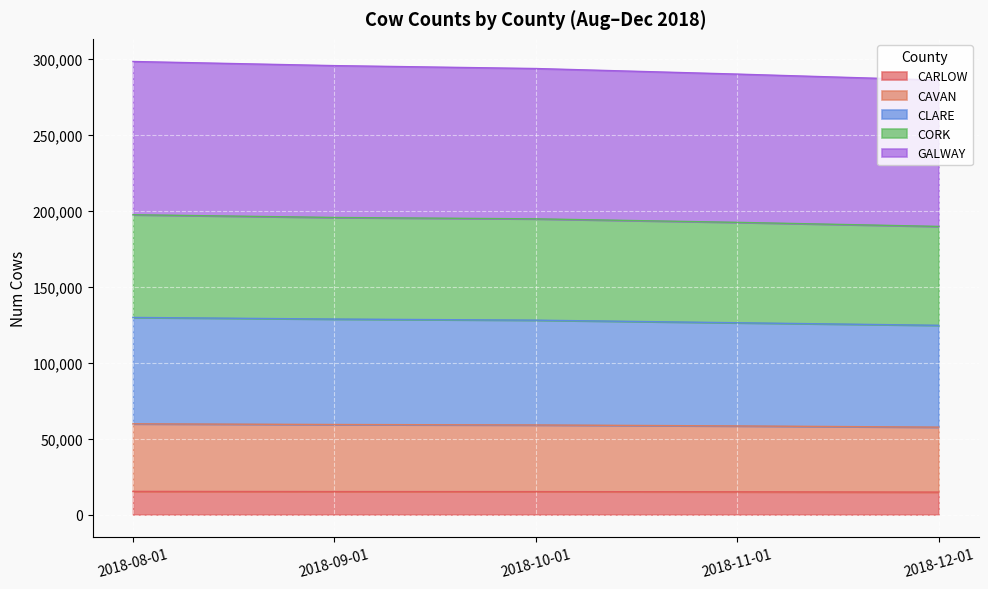

True or false: CORK and CAVAN cross at least once.

False